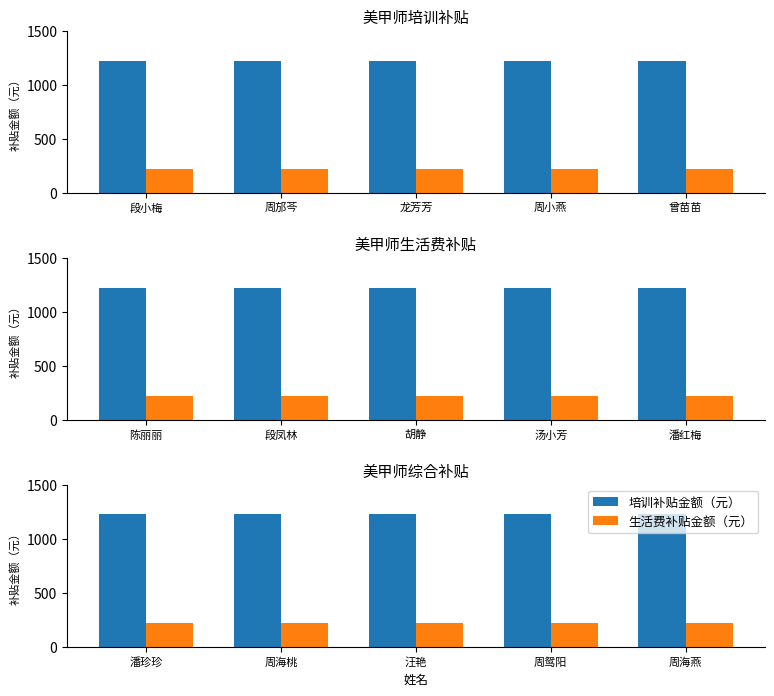

Which series has the widest spread of values?

培训补贴金额（元）